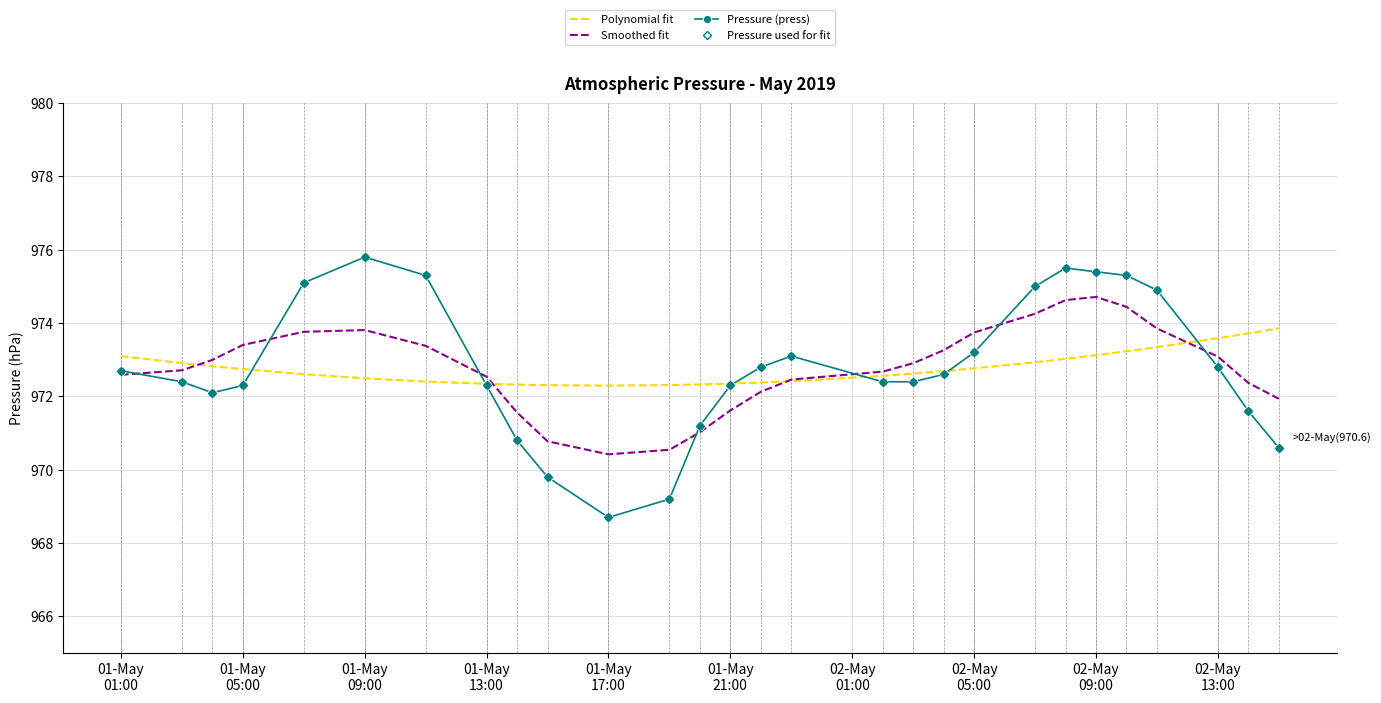

How many data points does each series have?

28